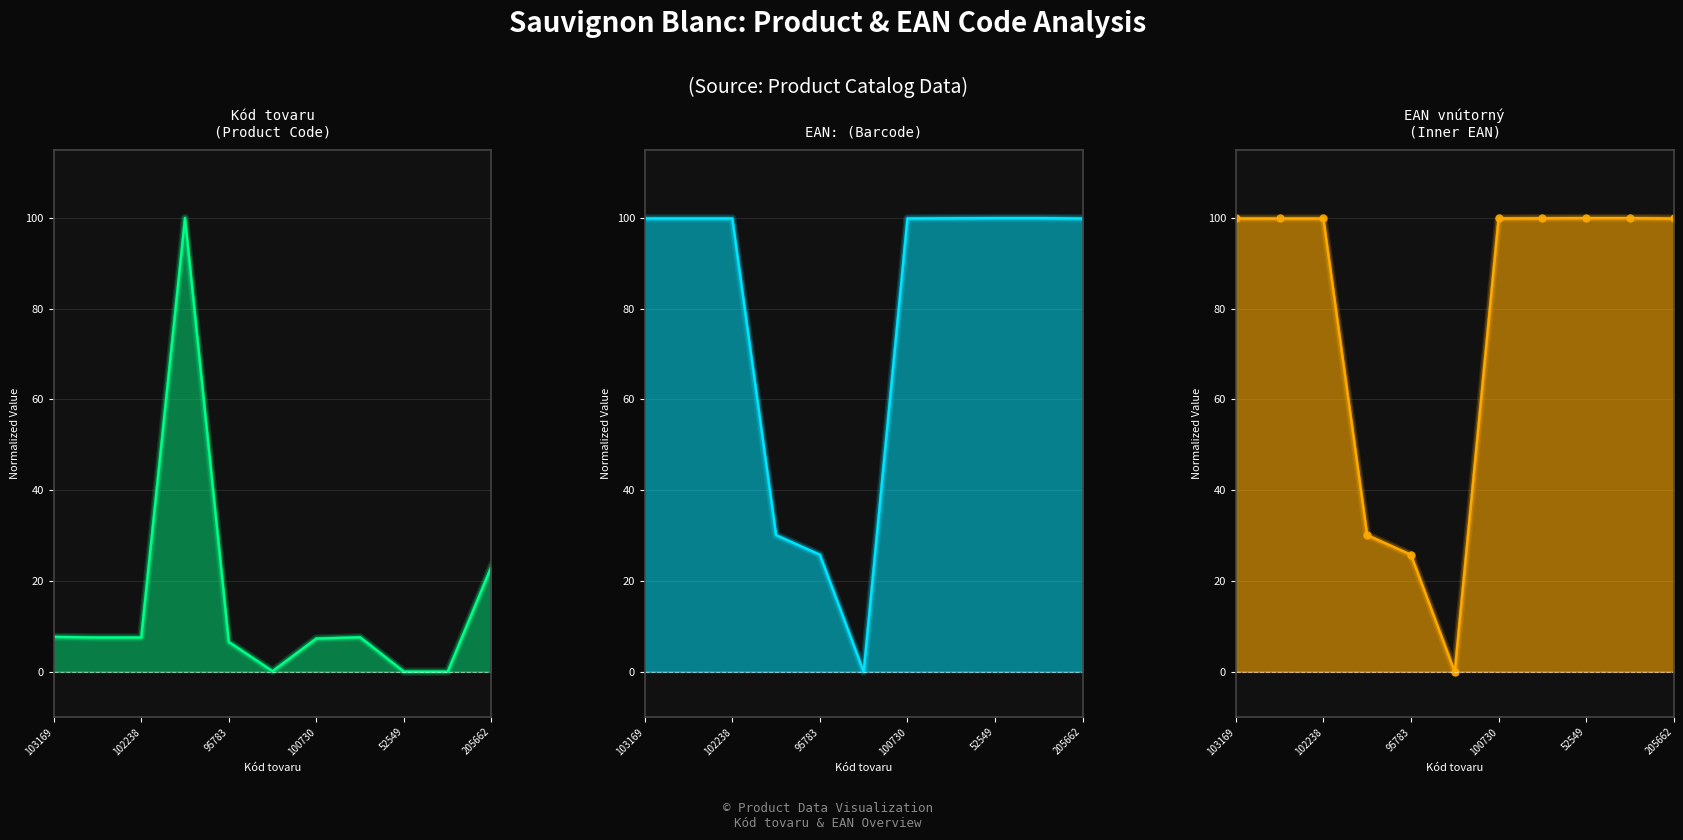

Reading left to right, extract all data points from this chart.

Kod tovaru (LUCF-style): 7.7	7.5	7.5	100.0	6.6	0.1	7.3	7.6	0.0	0.0	23.2
EAN numeric (excl): 99.9	99.9	99.9	30.1	25.8	0.0	99.9	100.0	100.0	100.0	99.9
EAN inner (incl): 99.9	99.9	99.9	30.1	25.8	0.0	99.9	100.0	100.0	100.0	99.9